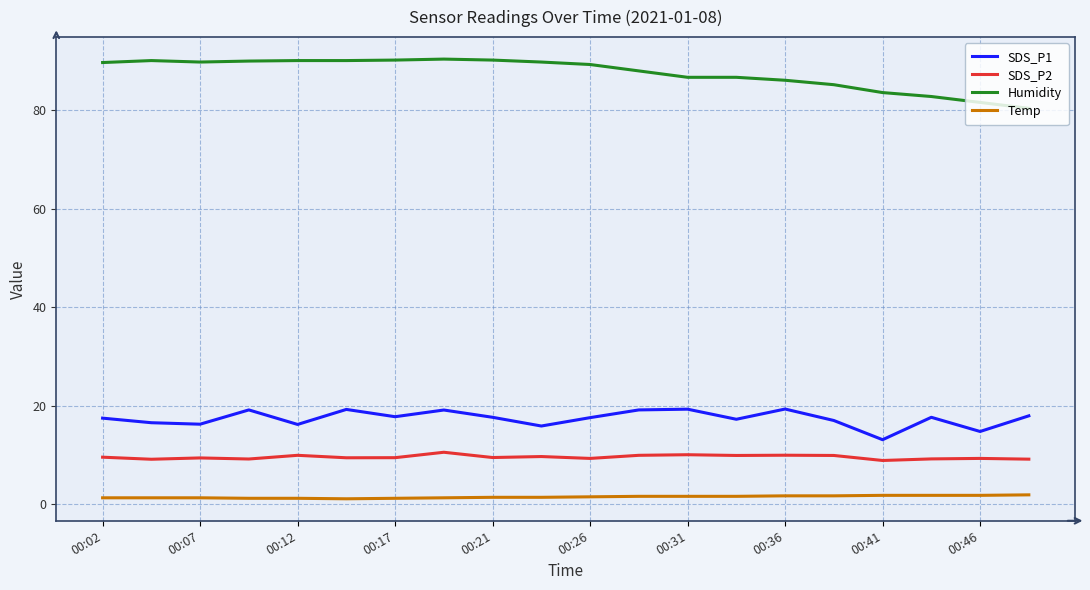

Which series has the widest spread of values?

Humidity